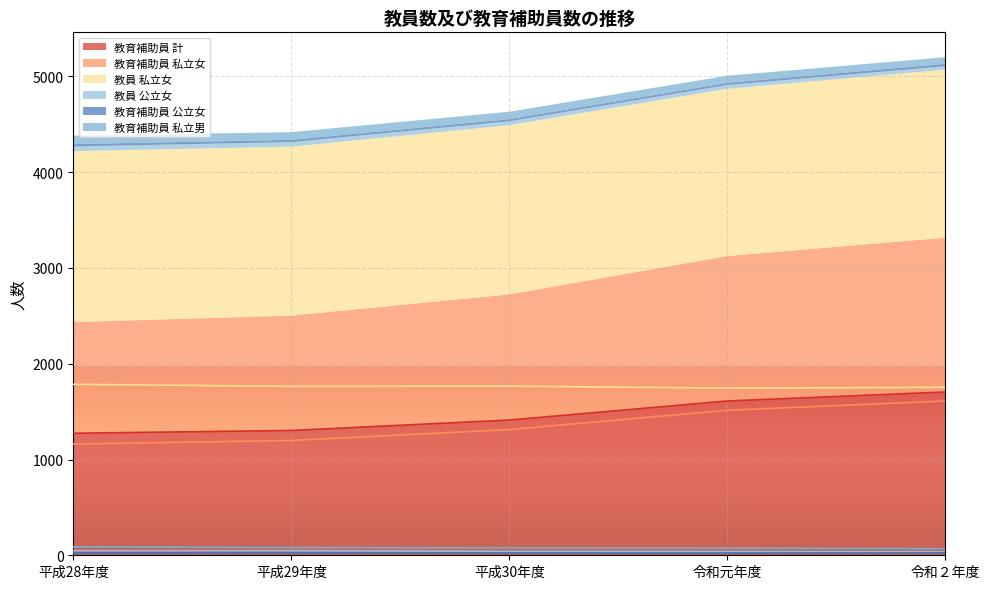

What is the highest value of the 教育補助員 私立女 series?

1611